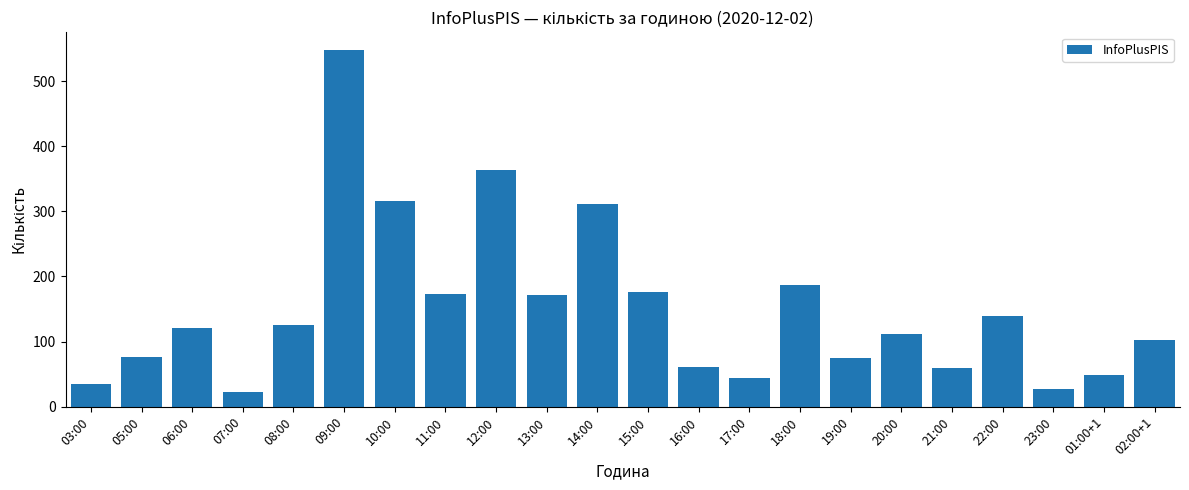

Does the chart contain stacked bars?

No